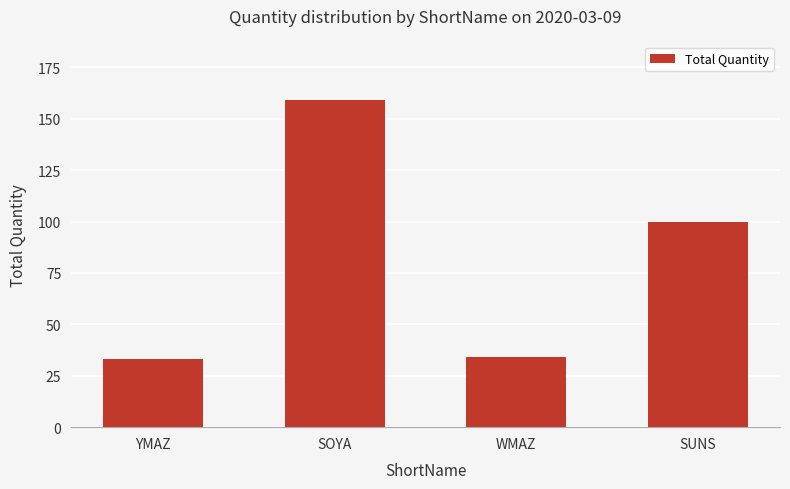

What is the label of the 1st bar from the left?

YMAZ